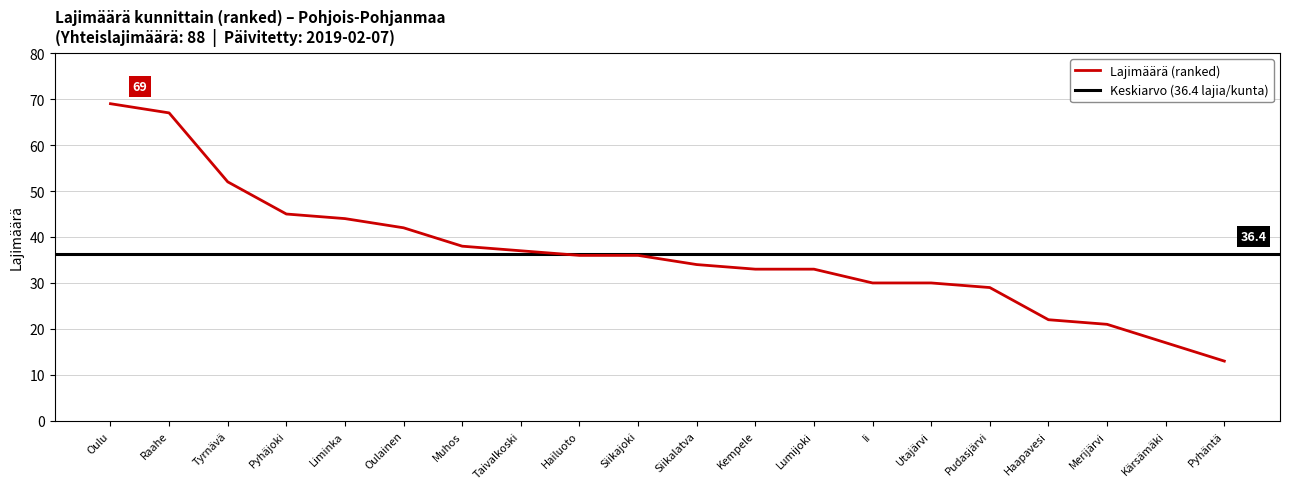

True or false: the data has more than 0 interior local peaks.

False